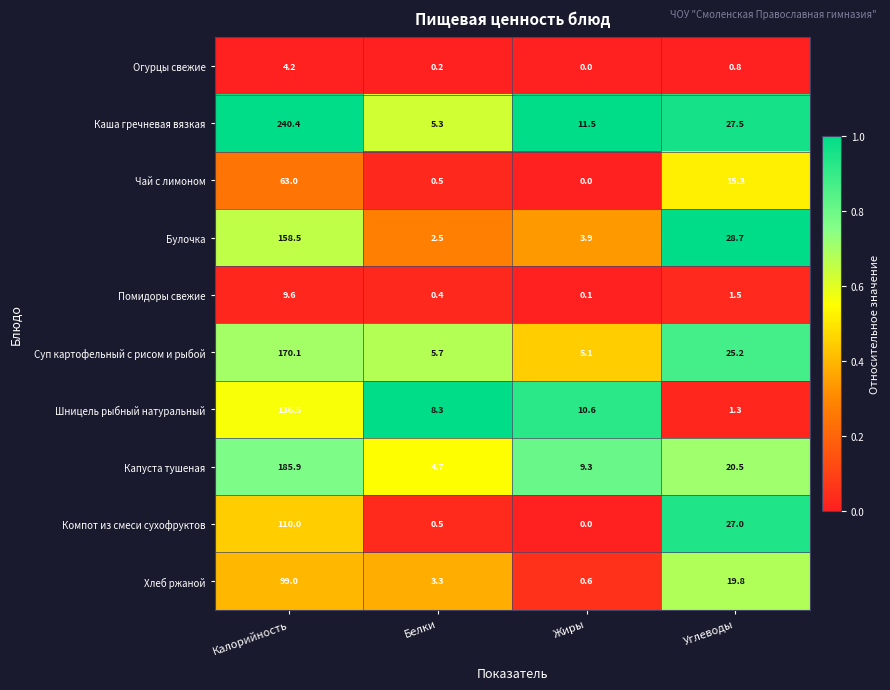

At which category is the sum across all series the highest?

Калорийность